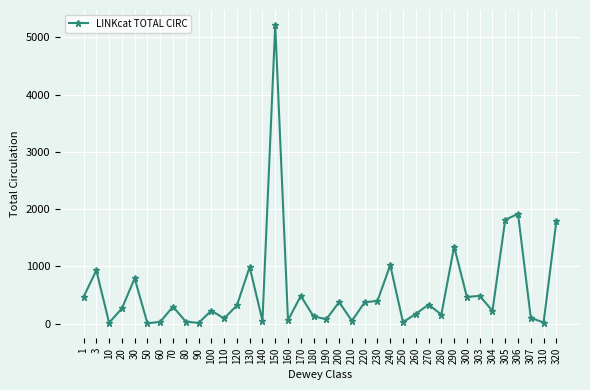

How many data points does each series have?

38